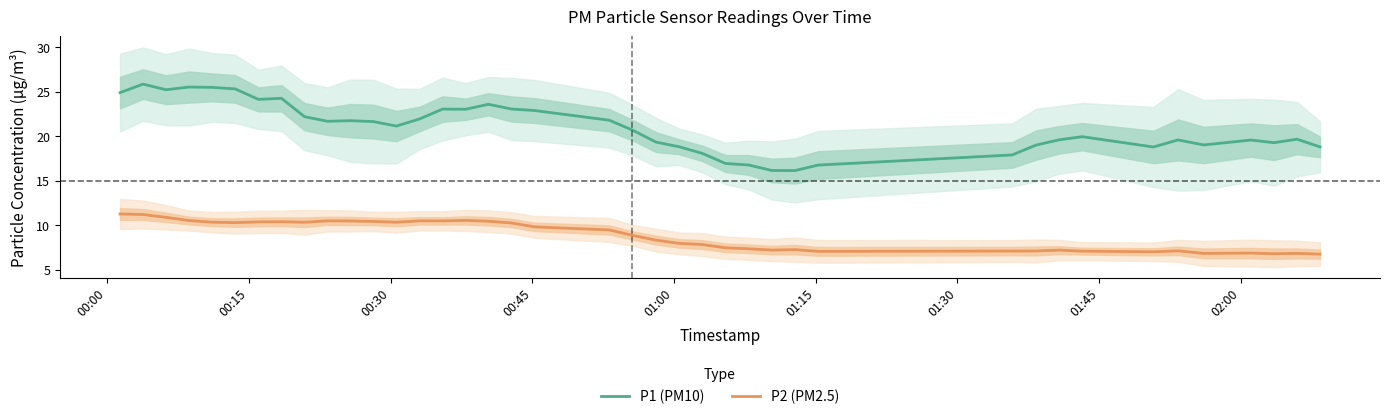

True or false: P2 (PM2.5) and P1 (PM10) intersect in this chart.

False